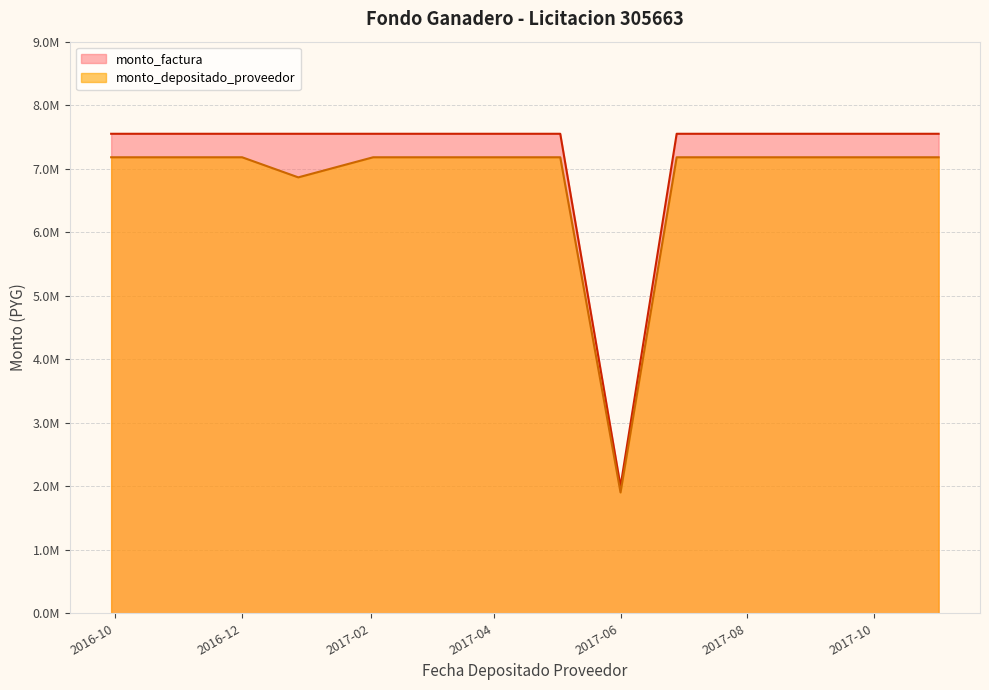

Between 2017-02-02 and 2017-09-05, which series saw the biggest shift?

monto_depositado_proveedor